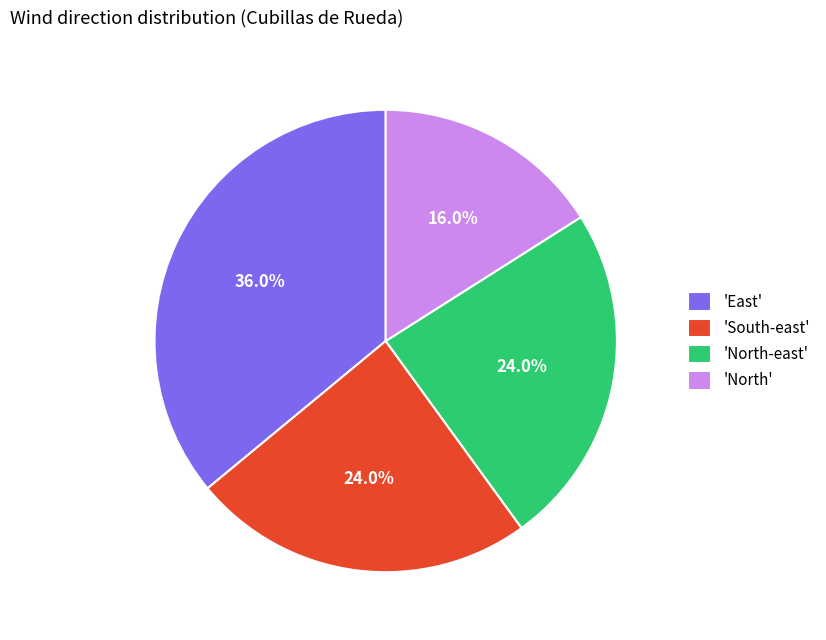

Is 'South-east' the majority of the pie?

No